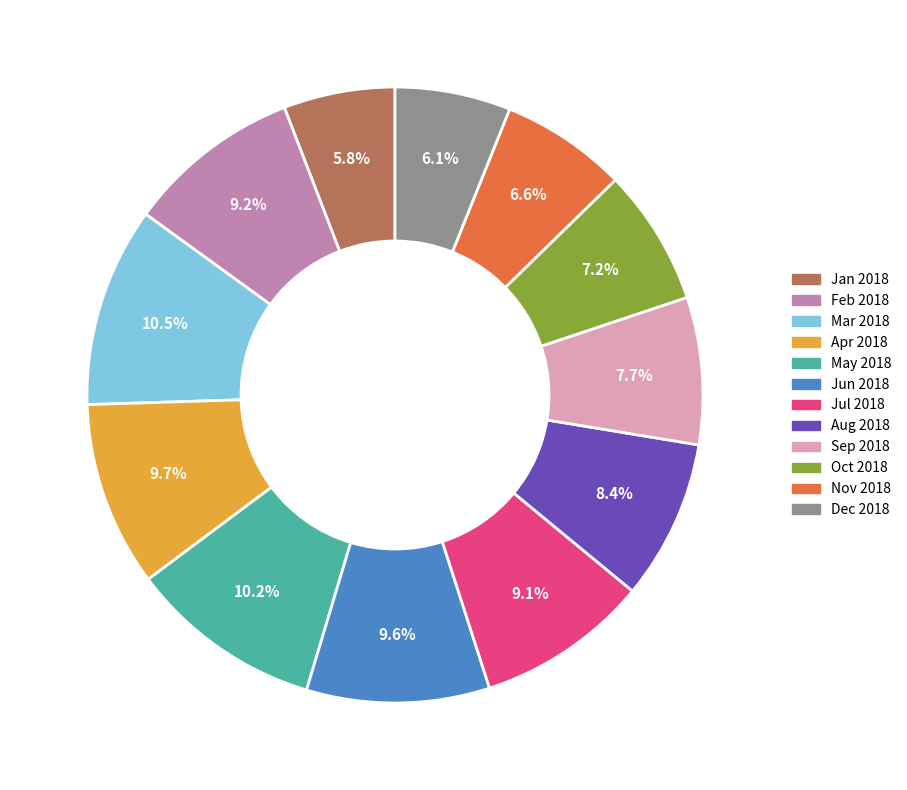

Does May 2018 represent more than half of the total?

No